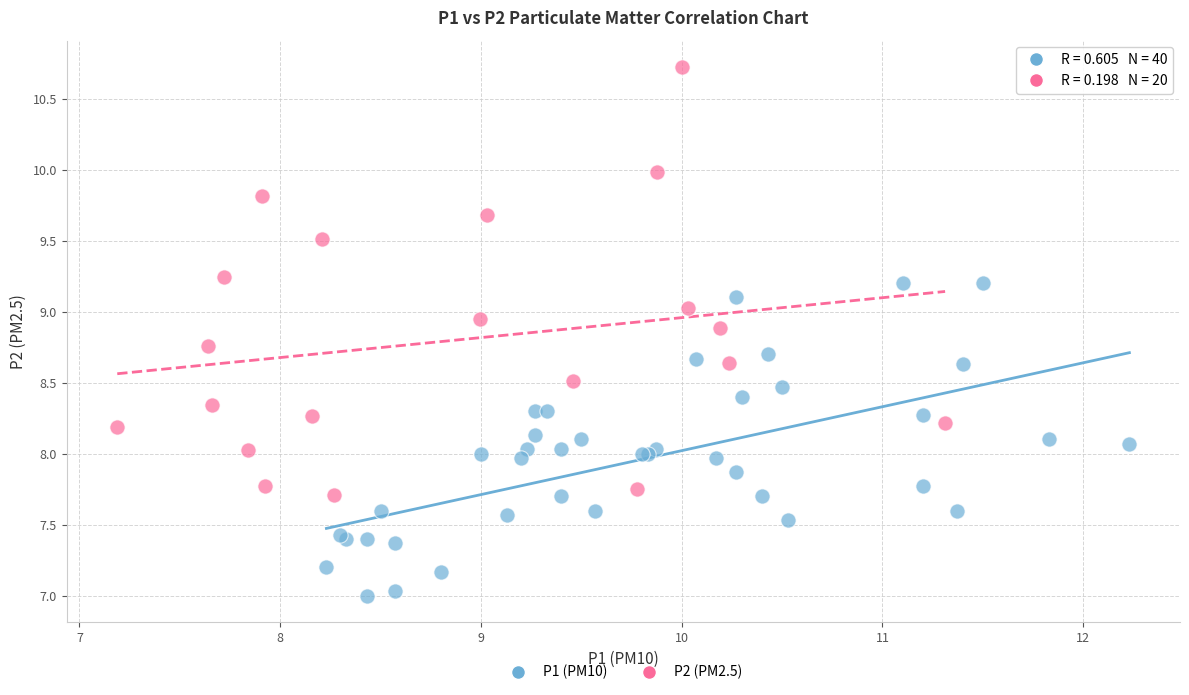

Which series reaches the minimum Y coordinate?

P1 (PM10)